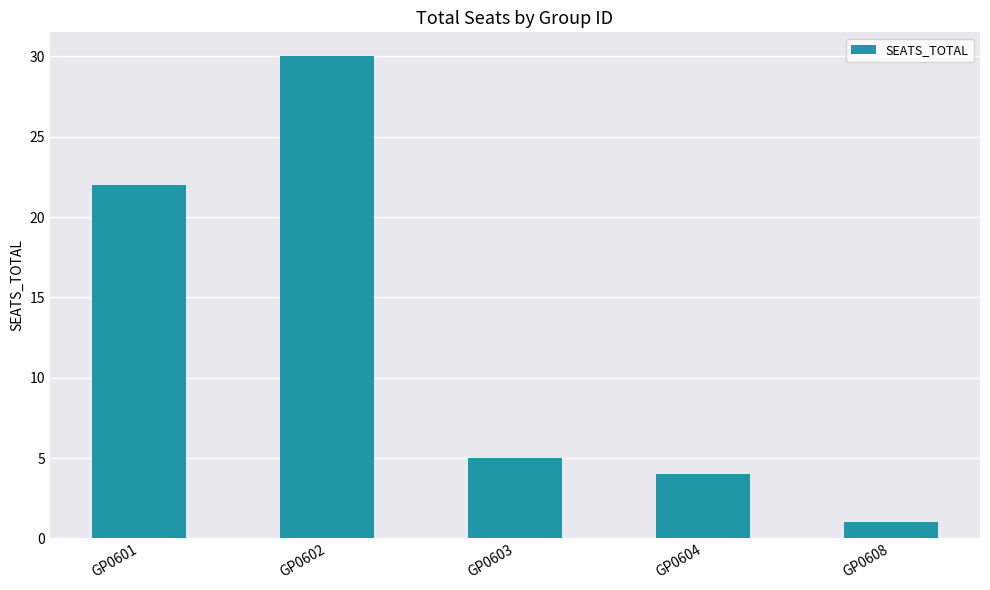

Which label corresponds to the smallest value in the chart?

GP0608